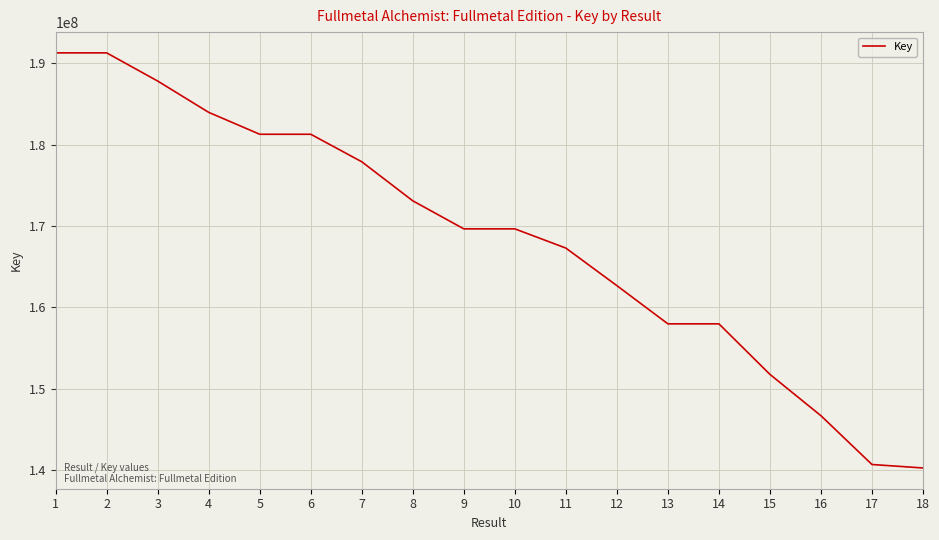

Where does the data first go above 169666038?

1